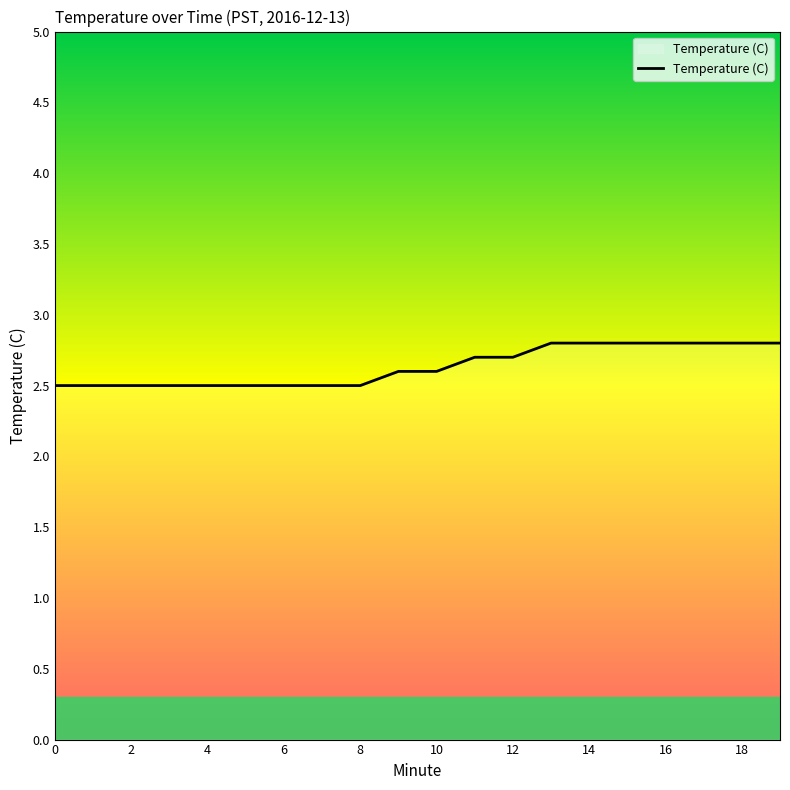

What is the greatest value displayed?

2.8